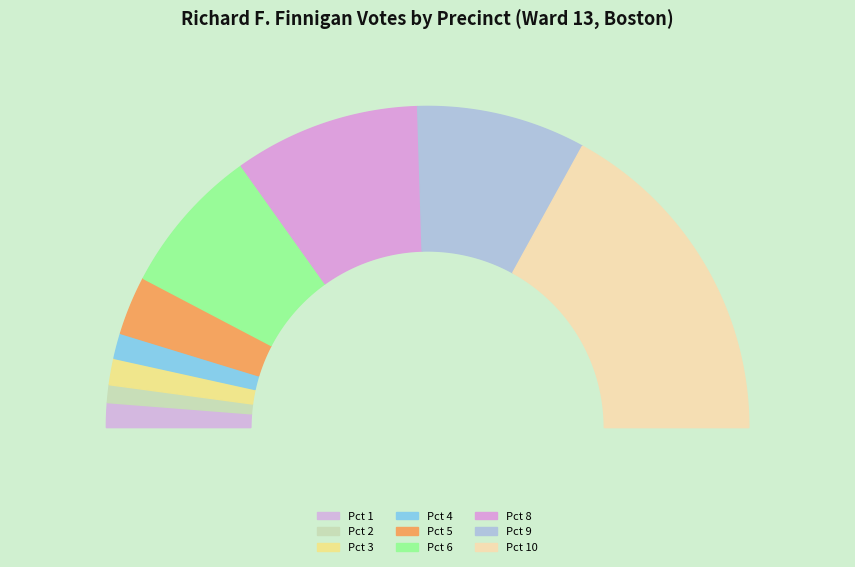

How many slices are in this pie chart?

9